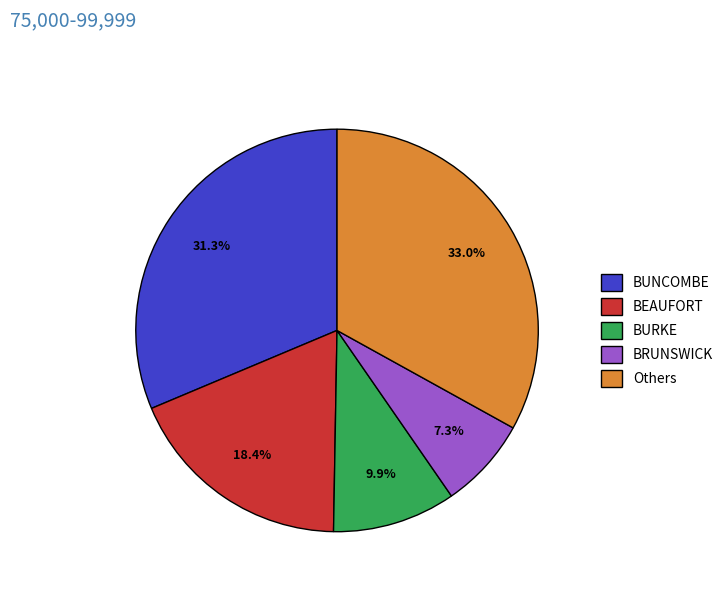

How many slices are in this pie chart?

5